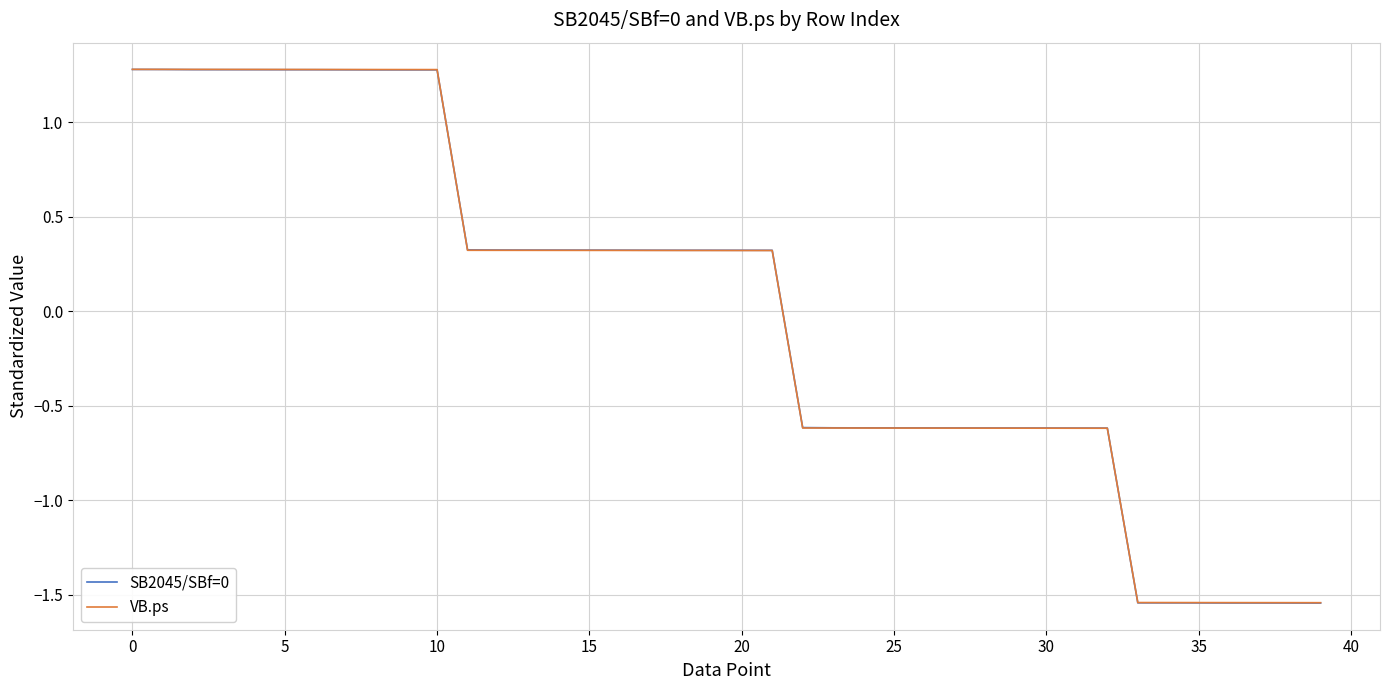

What is the highest value of the SB2045/SBf=0 series?

1.3